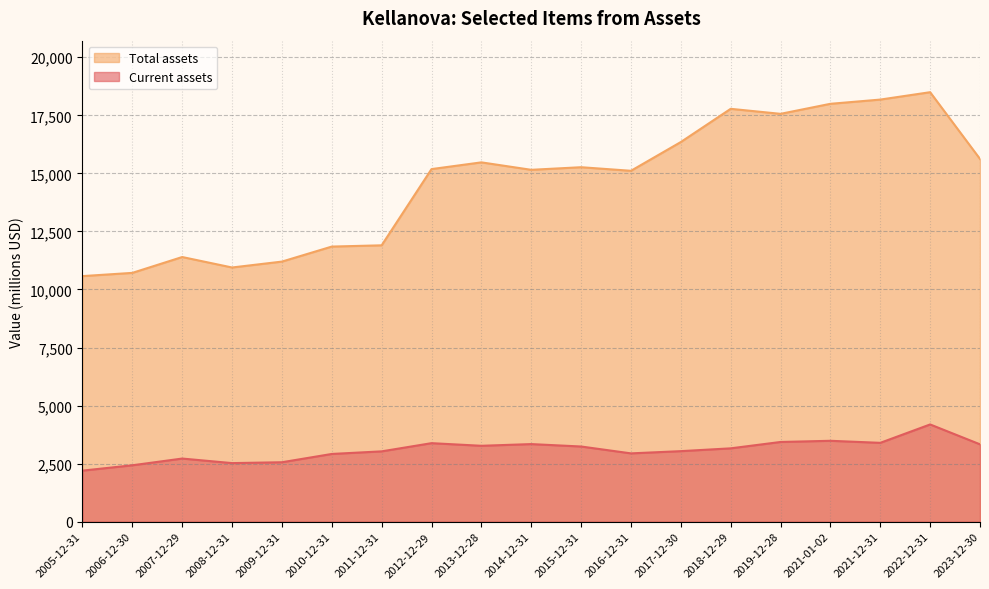

What is the maximum value shown in the chart?

18496